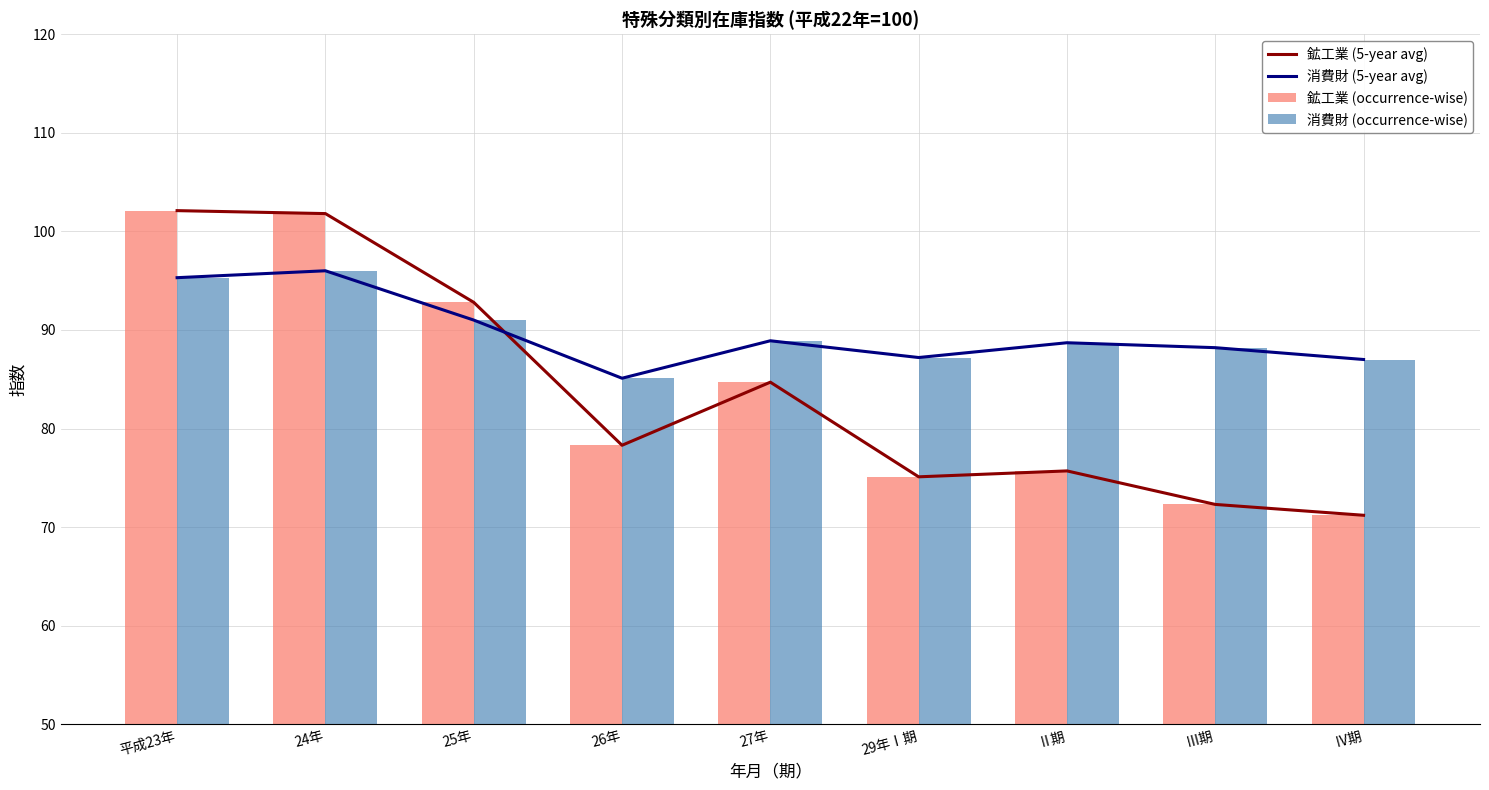

The 消費財 (occurrence-wise) series shows 66.3 at 24年. True or false?

False